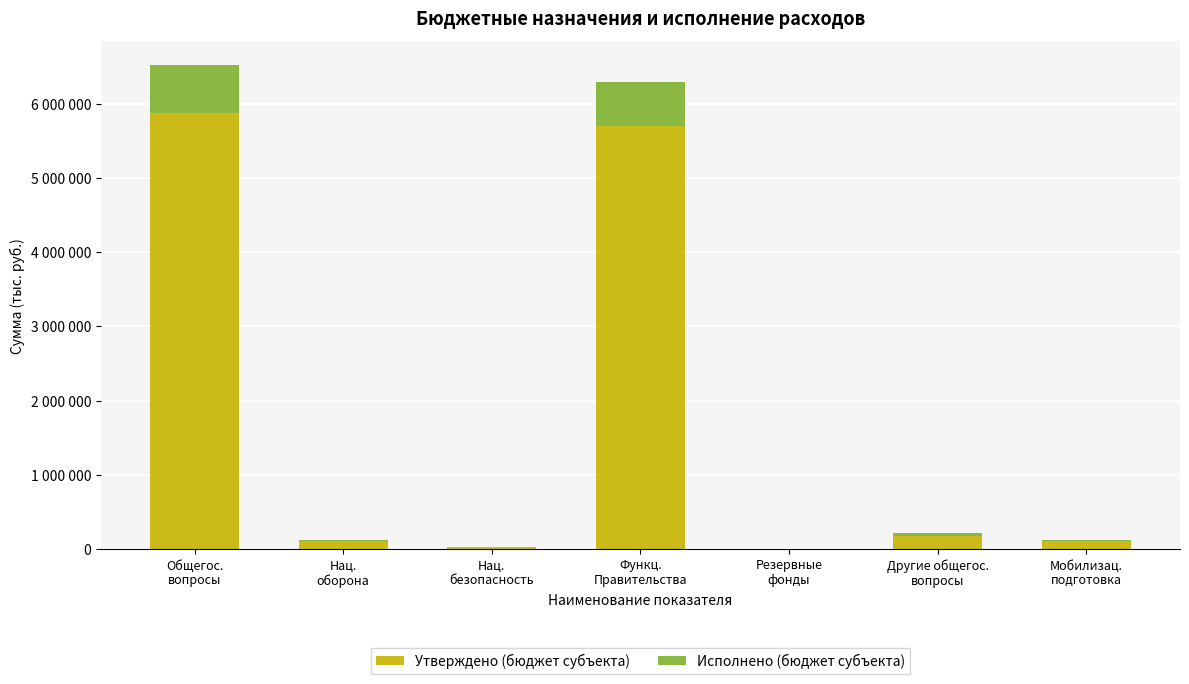

The value of Исполнено (бюджет субъекта) at Общегос.
вопросы is 301247.0. True or false?

False